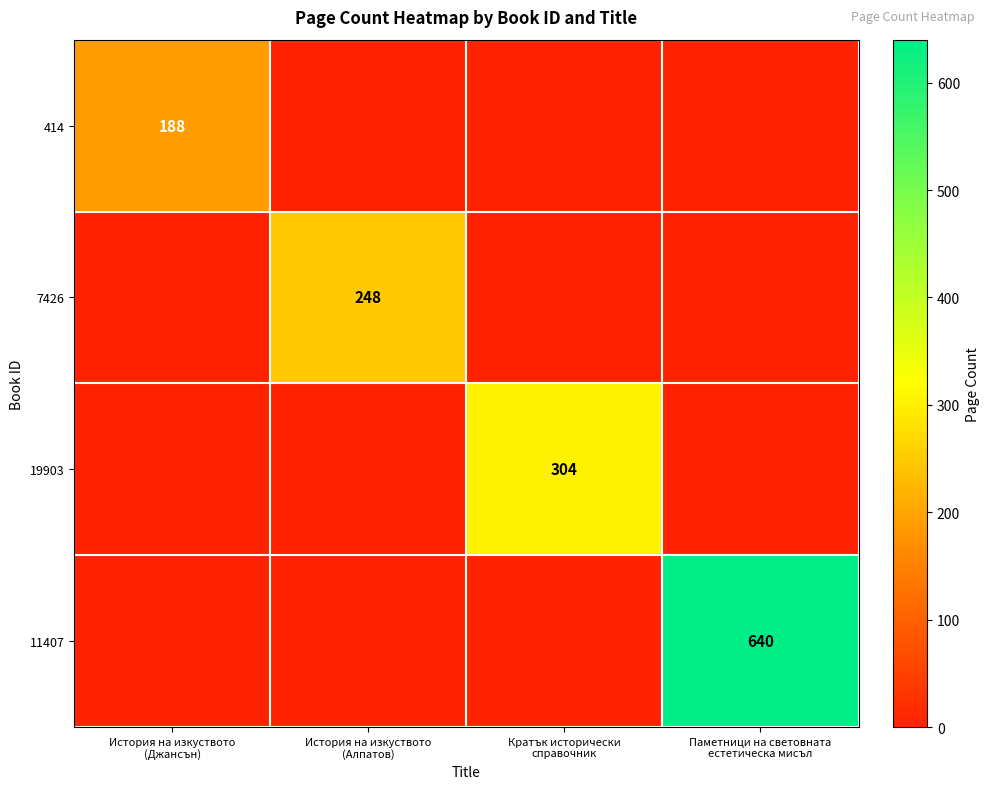

How many data points does each series have?

4